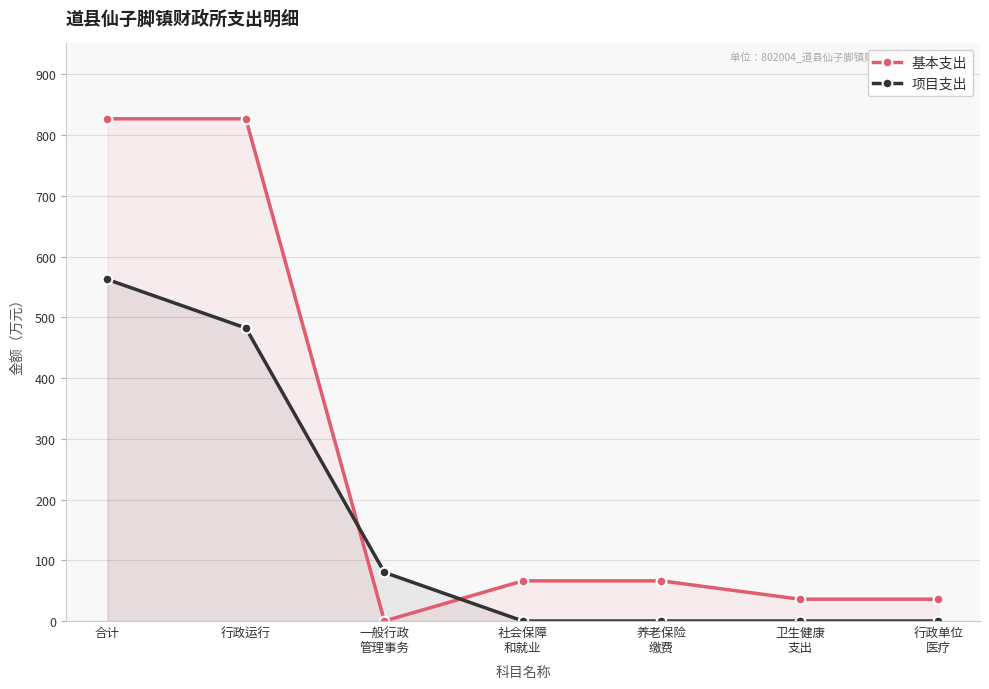

What is the maximum value for 基本支出?

827.0